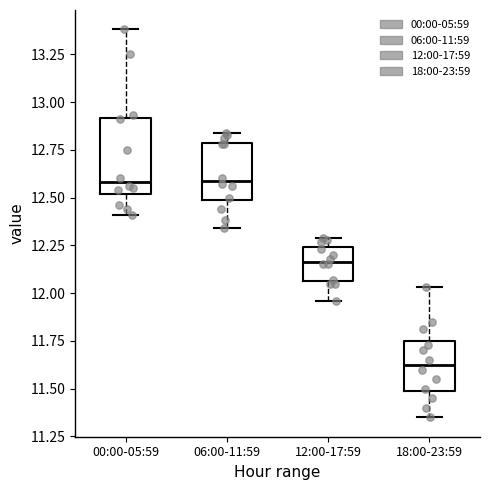

Where does the upper whisker of the box for 18:00-23:59 end on the y-axis? The values are not printed on the chart, so give them approximately, as read against the axis.

12.05